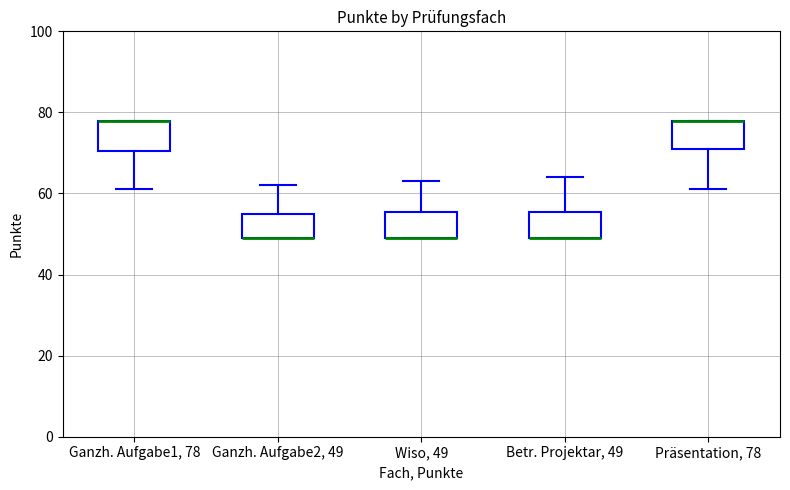

Reading left to right, read every box against the y-axis: the position of its median line, the range the box covers, and the ends of its whiskers. The values are not printed on the chart, so give them approximately, as read against the axis.

Ganzh. Aufgabe1, 78: median 78 (drawn on the box's upper edge), box 70 to 78, whiskers 62 to 78
Ganzh. Aufgabe2, 49: median 50 (drawn on the box's lower edge), box 50 to 56, whiskers 50 to 62
Wiso, 49: median 50 (drawn on the box's lower edge), box 50 to 56, whiskers 50 to 64
Betr. Projektar, 49: median 50 (drawn on the box's lower edge), box 50 to 56, whiskers 50 to 64
Präsentation, 78: median 78 (drawn on the box's upper edge), box 72 to 78, whiskers 62 to 78